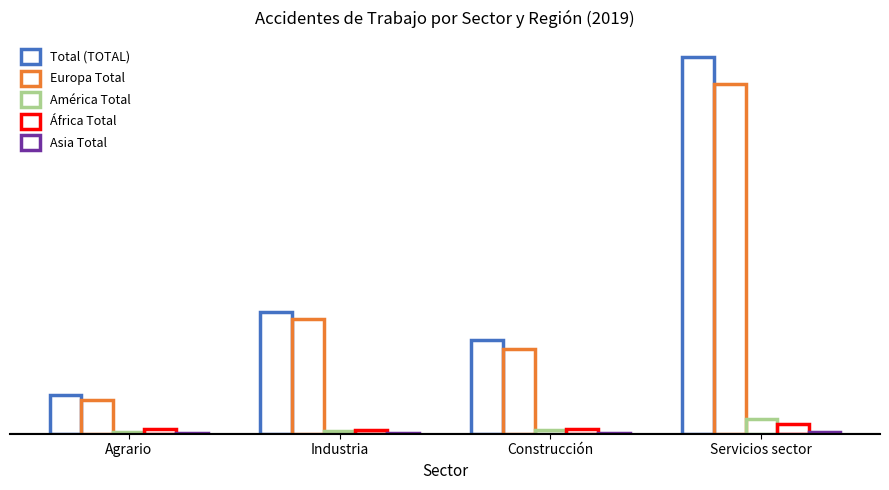

Are the bars horizontal?

No